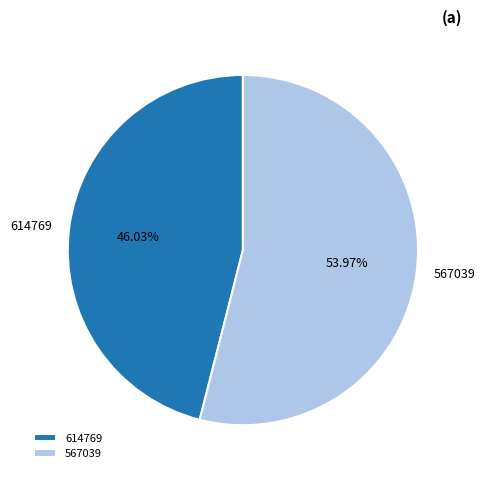

To the nearest percent, what is the average slice percentage?

50%